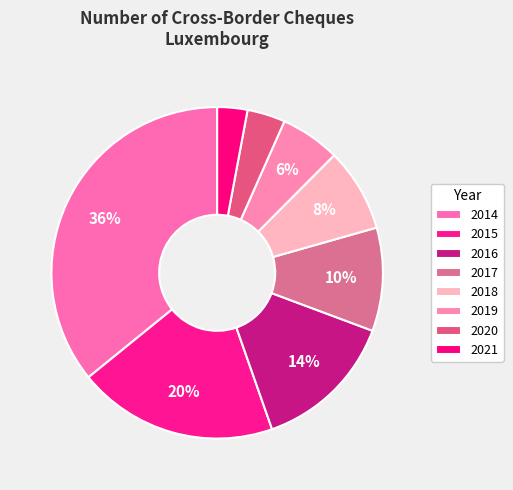

How many segments does this pie chart have?

8